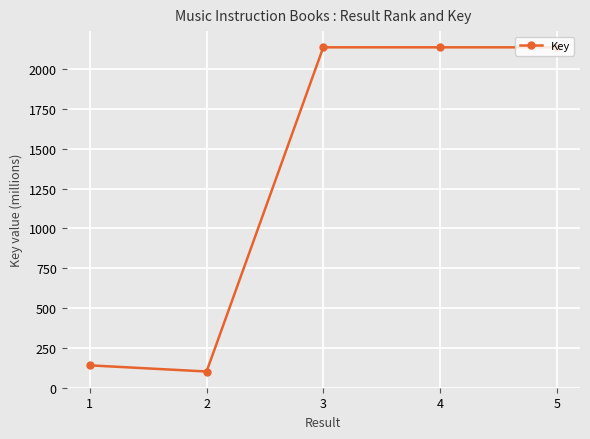

Reading left to right, transcribe all the data shown in this chart.

1=139.8	2=101.1	3=2137.7	4=2137.7	5=2137.7